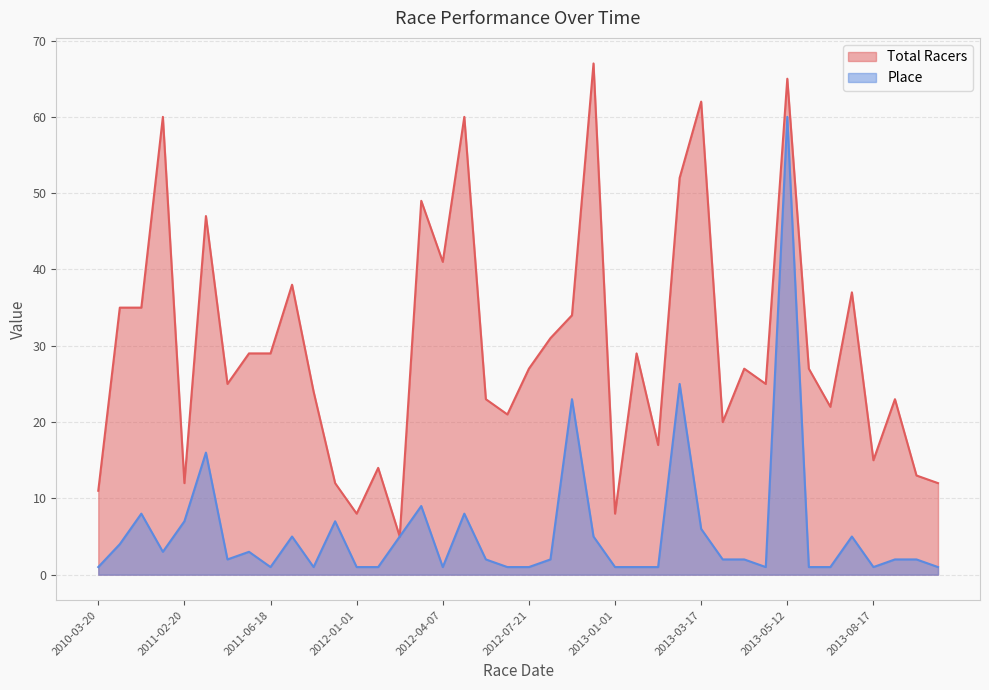

At which label is Total Racers closest to 36?

2010-04-03